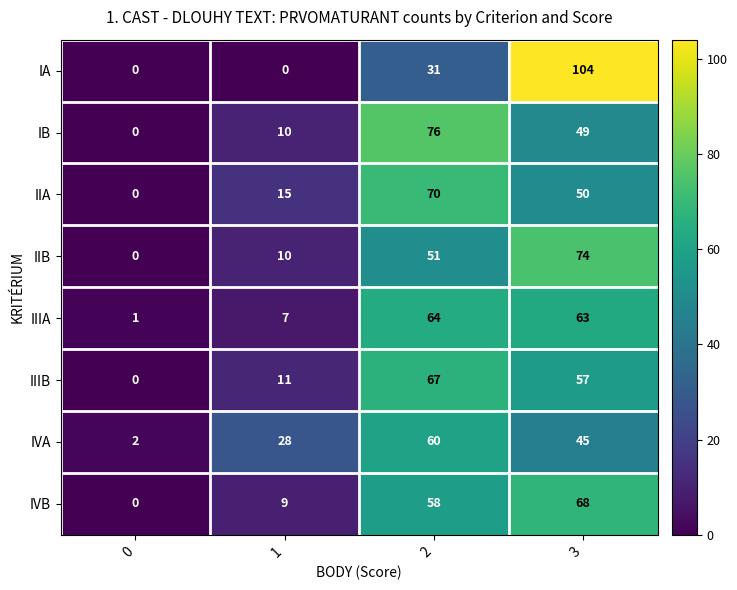

Read the IVA value at 1.

28